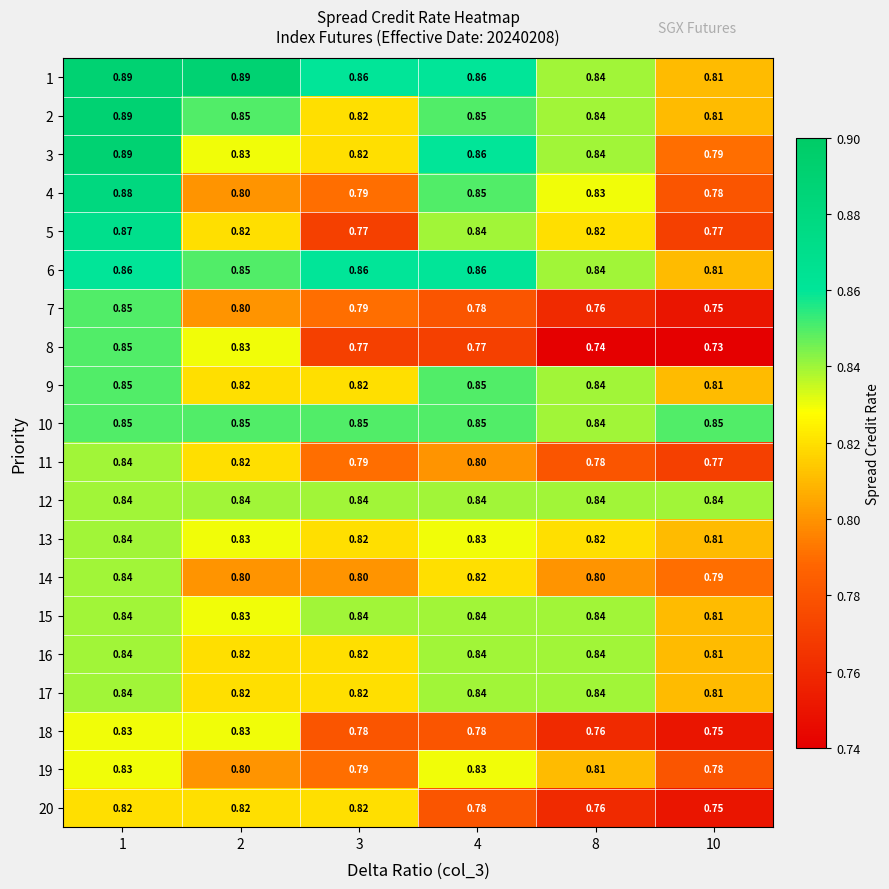

Is the value of 9 at 10 greater than the value of 3 at 3?

No